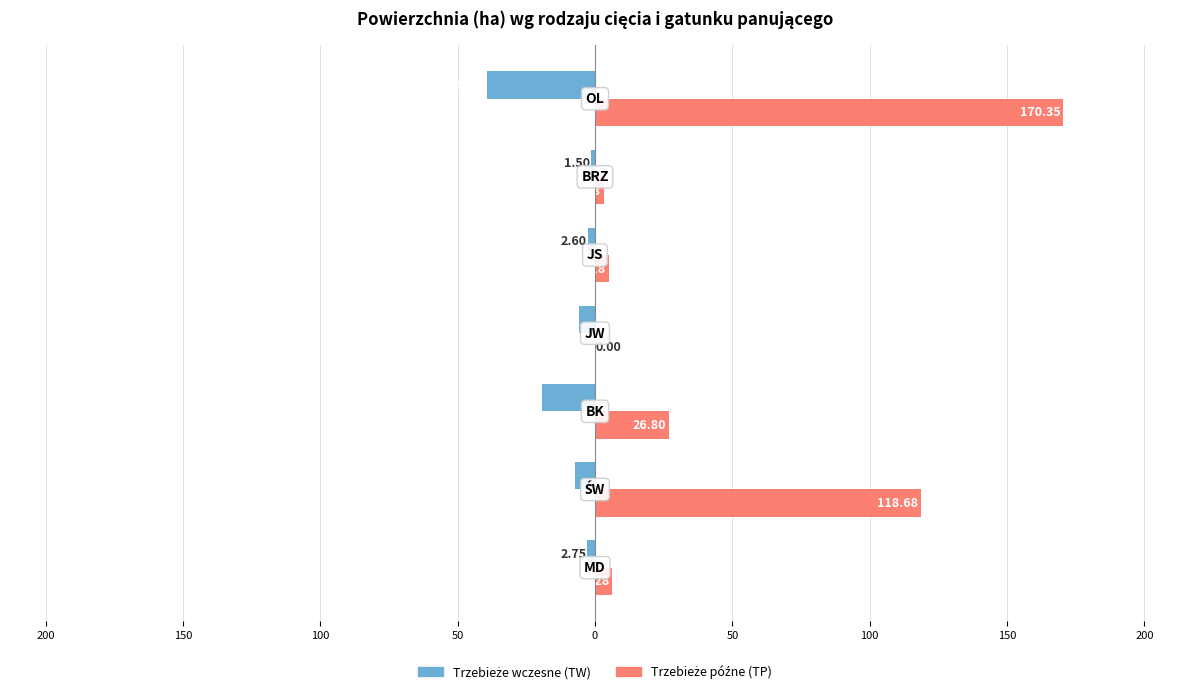

At how many categories does at least one series exceed 6?

4